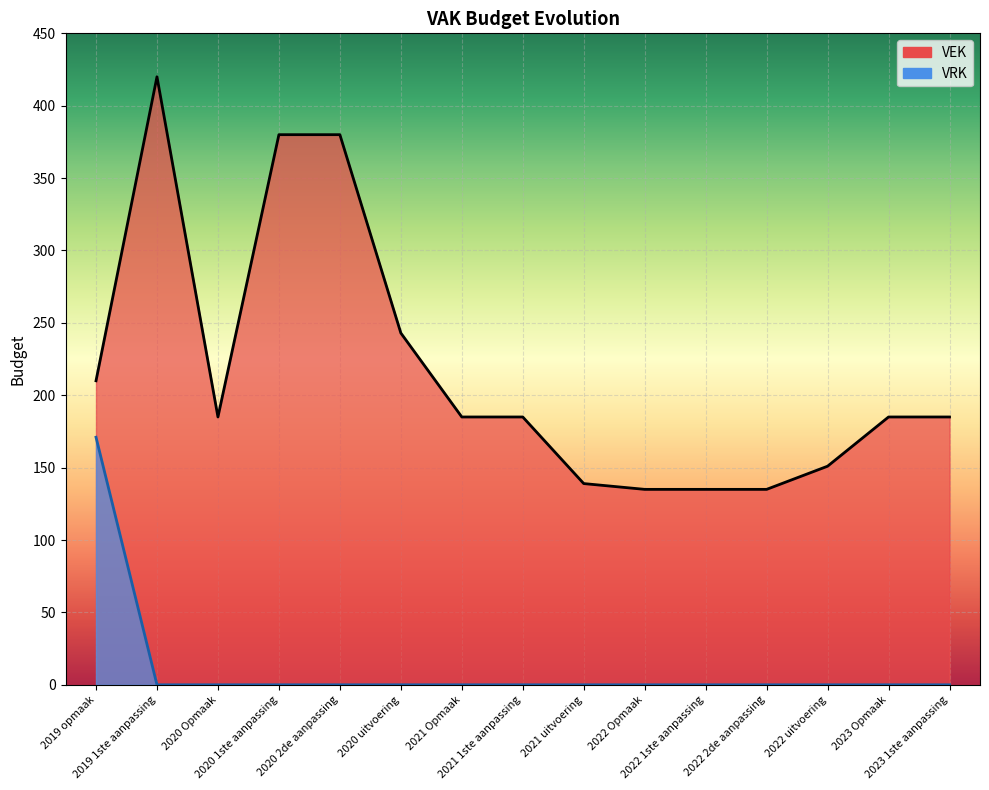

List the series in order of their overall mean, lowest first.

VRK, VEK